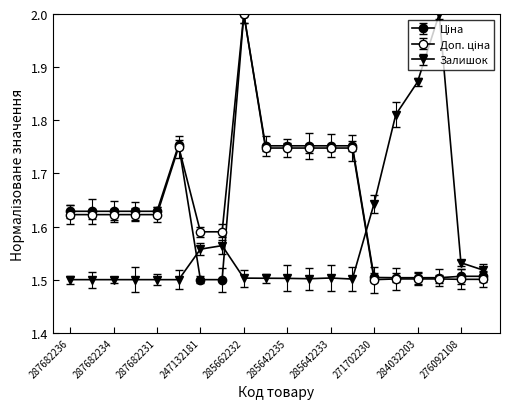

How many distinct data groups are displayed?

3